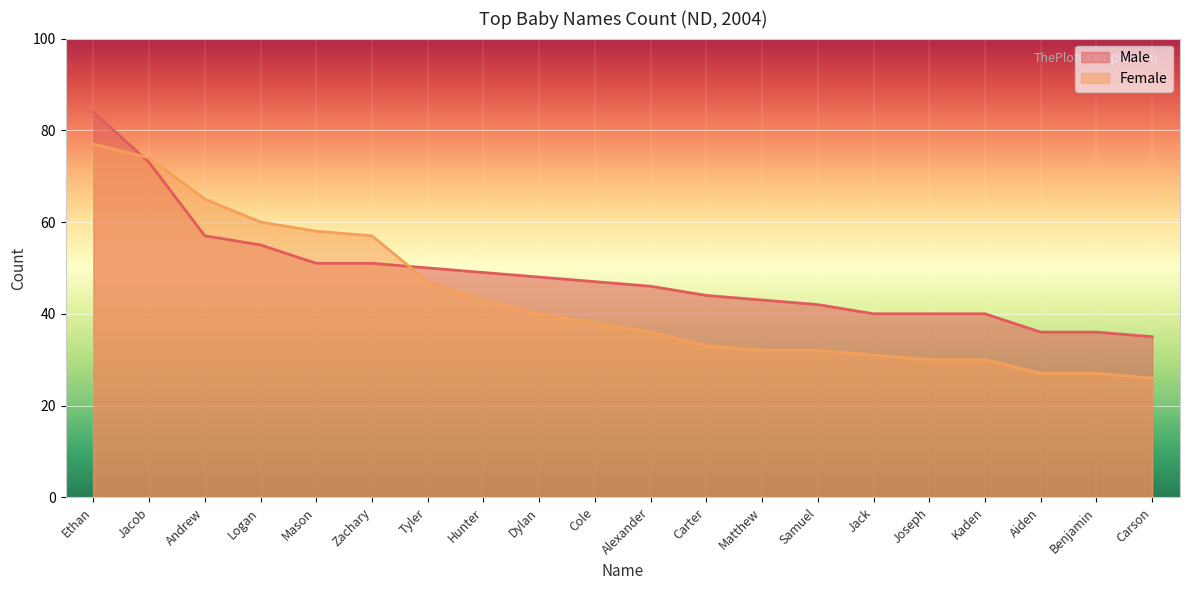

What is the value of the Female point at the 11th from the left?

36